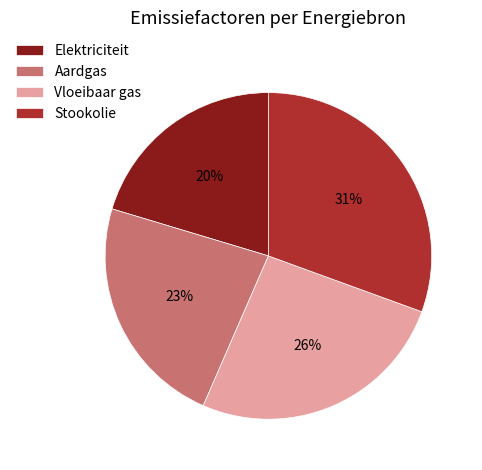

What percentage is the Vloeibaar gas slice, to the nearest percent?

26%